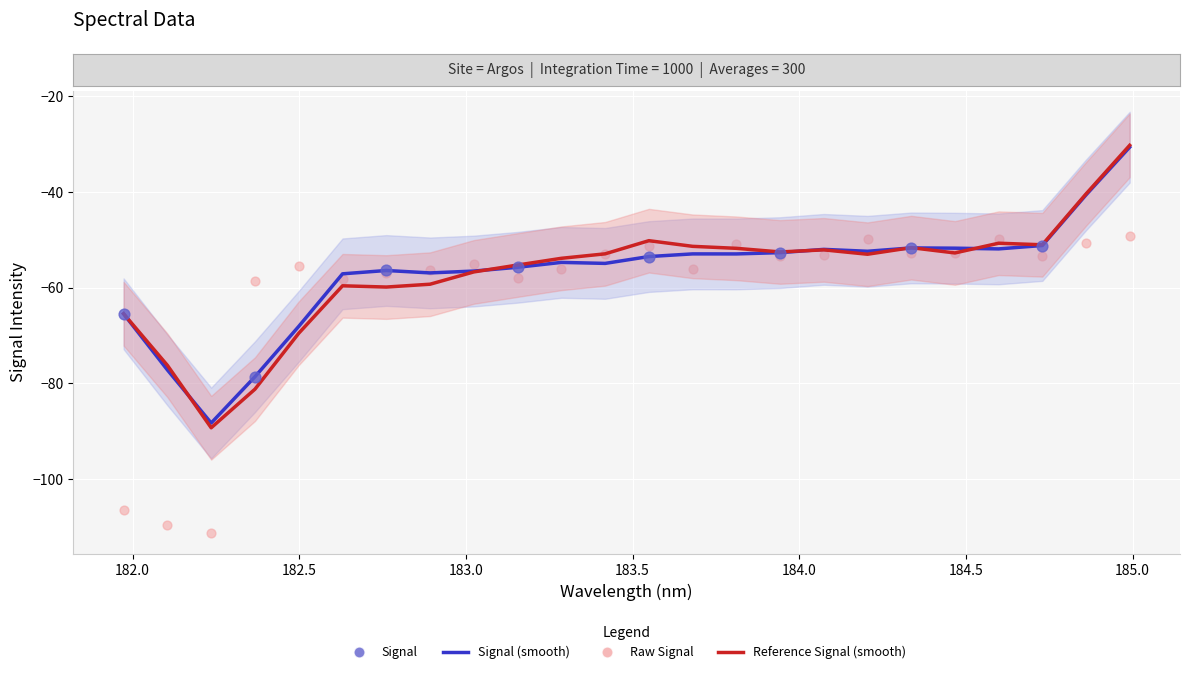

Which series has the widest spread of Y values?

Raw Signal